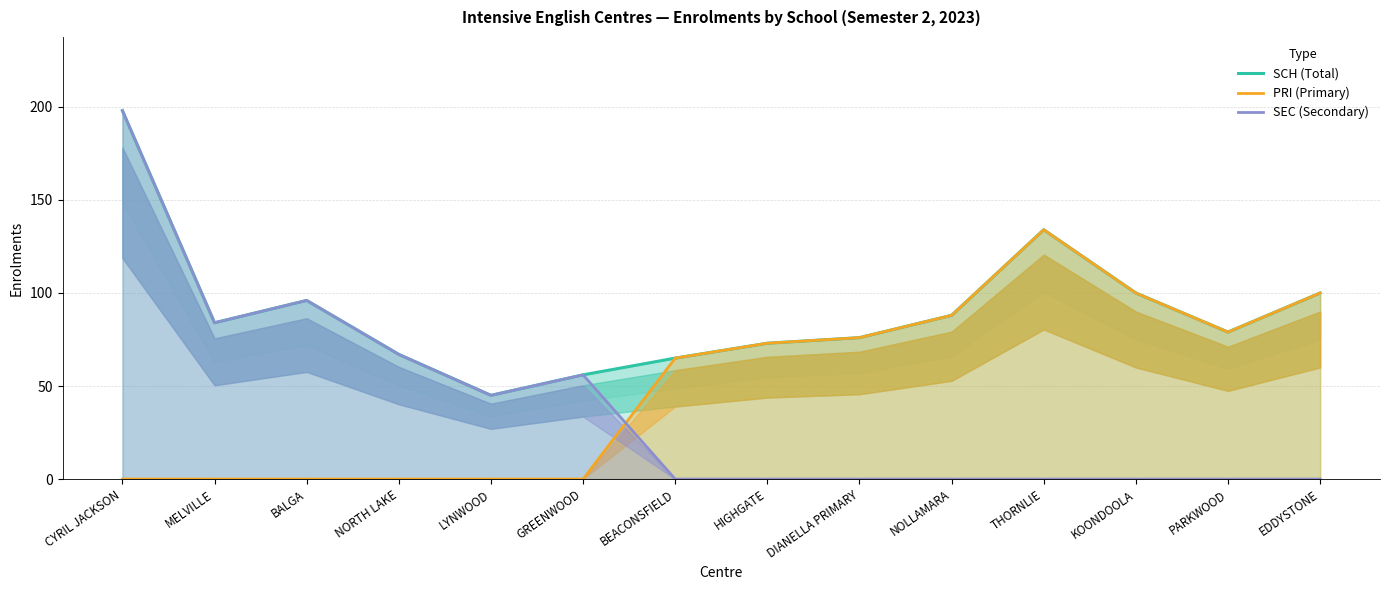

What is the label of the 8th point from the right?

BEACONSFIELD